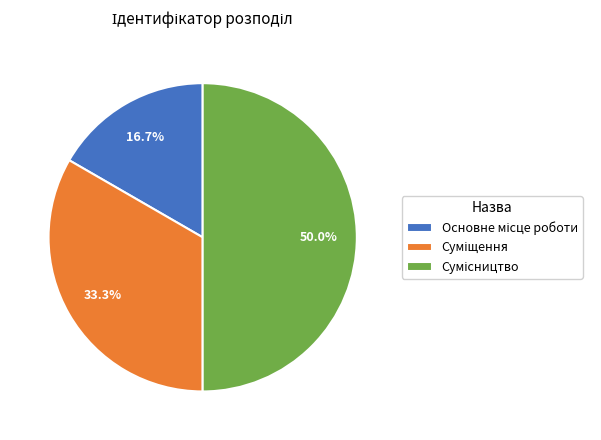

How many slices are in this pie chart?

3